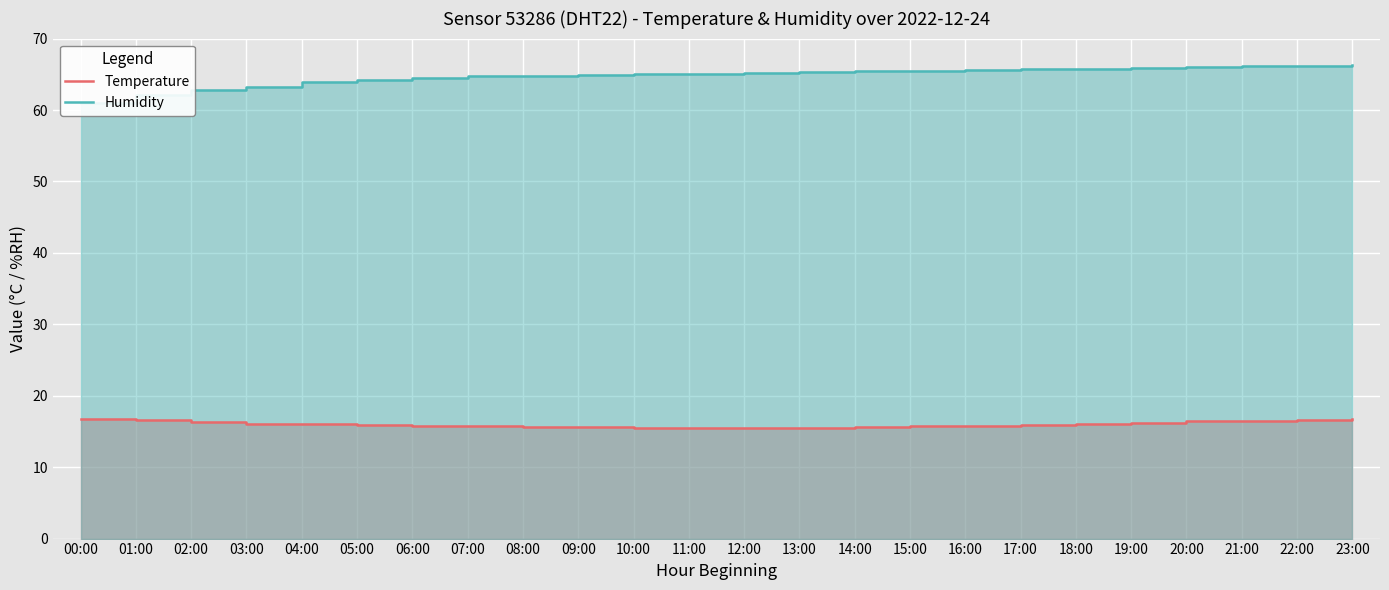

Which label corresponds to the smallest value in the chart?

11:00